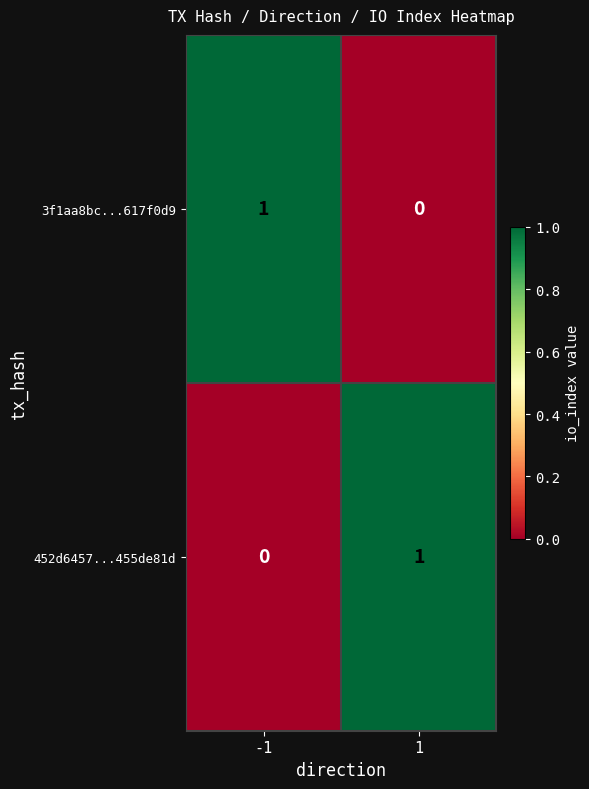

At -1, list the series in order from smallest to largest.

452d6457...455de81d, 3f1aa8bc...617f0d9